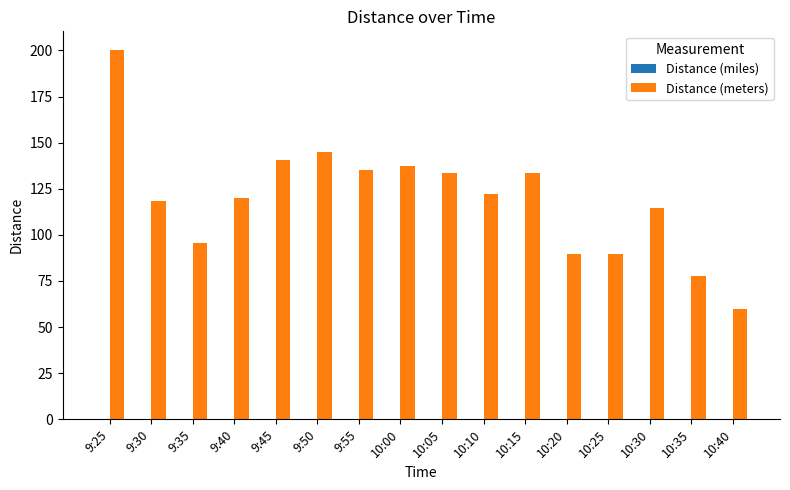

Between 10:15 and 10:20, which series saw the biggest shift?

Distance (meters)